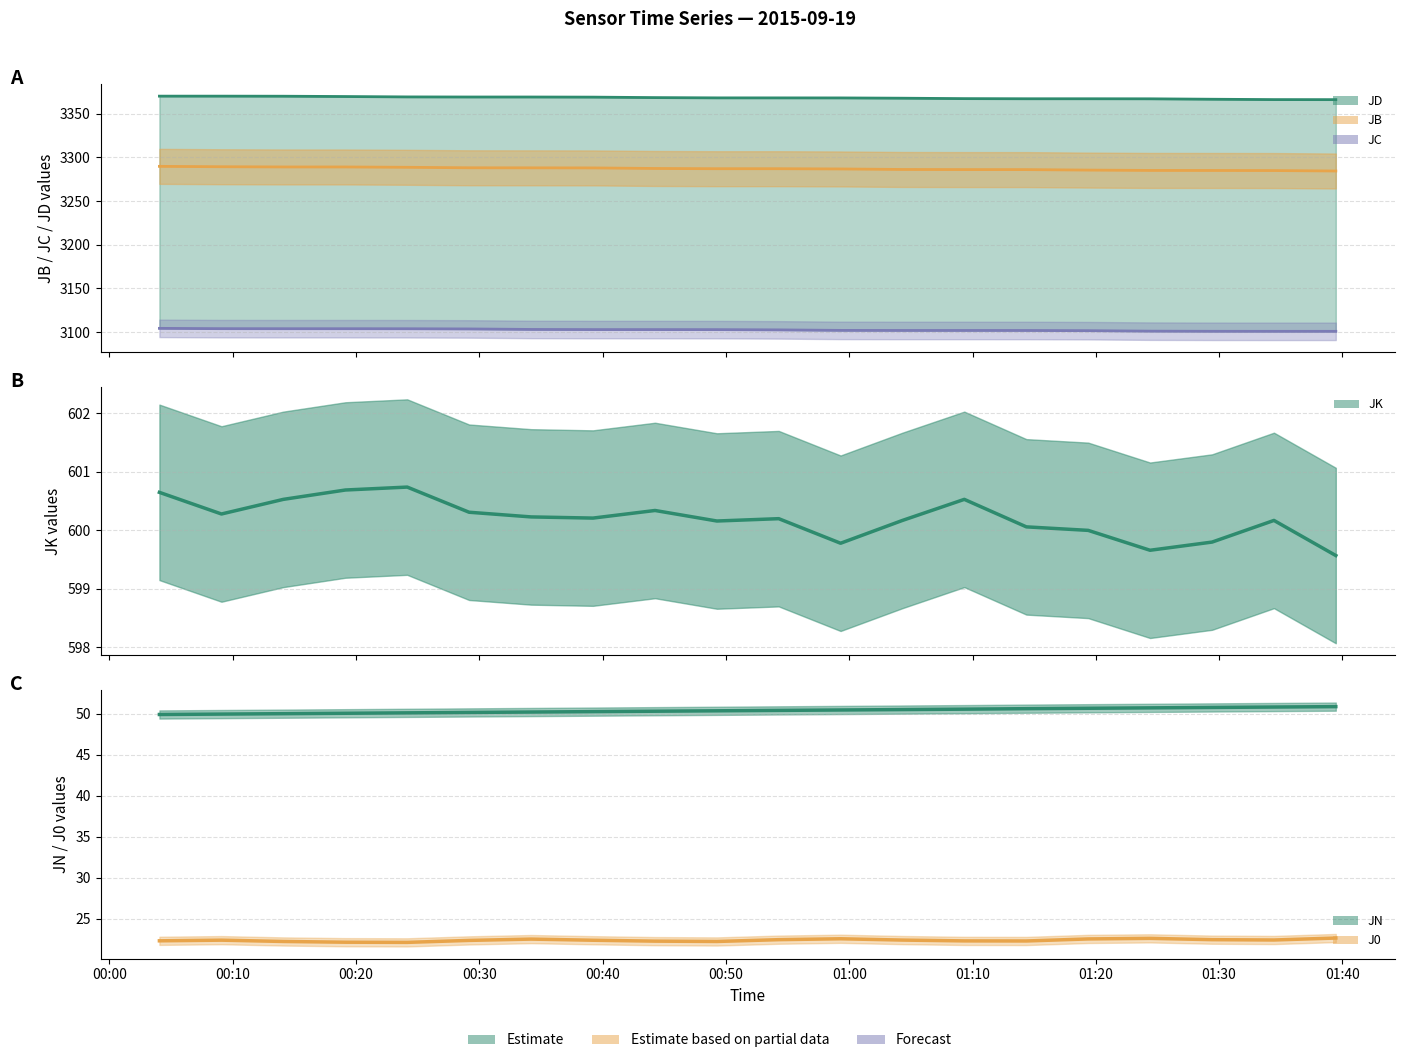

What is the difference between the second highest and second lowest values in the JB line series?

4.4